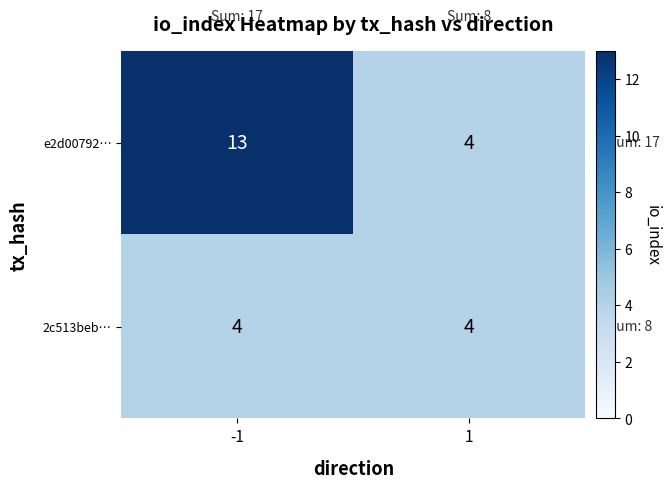

What is the maximum value shown in the chart?

13